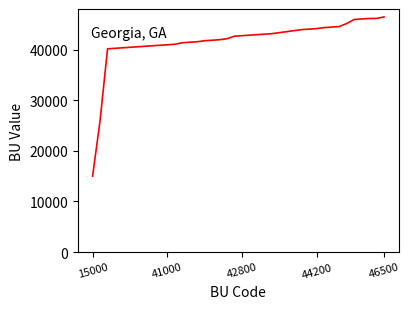

What is the difference between the maximum and minimum values?

31500